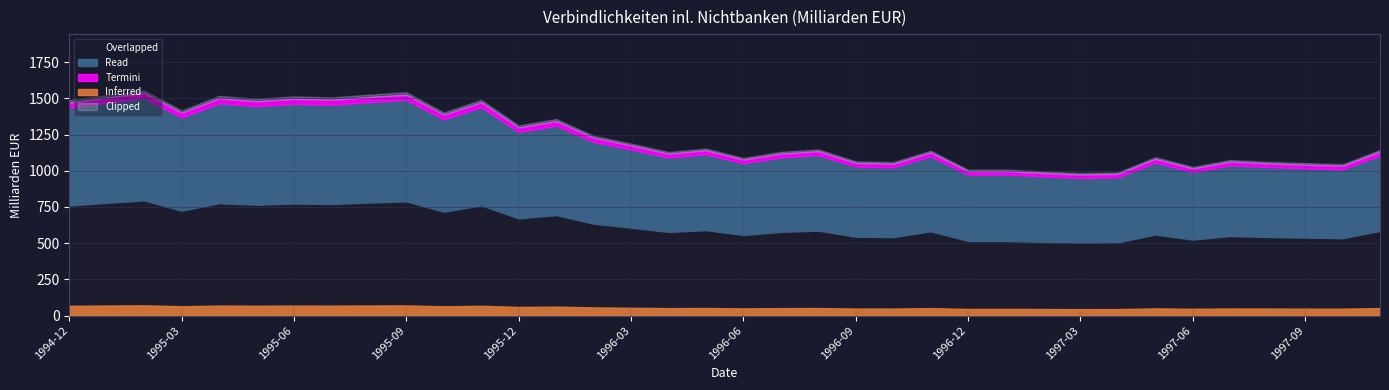

True or false: the data shows 516 at 1995-11.

False